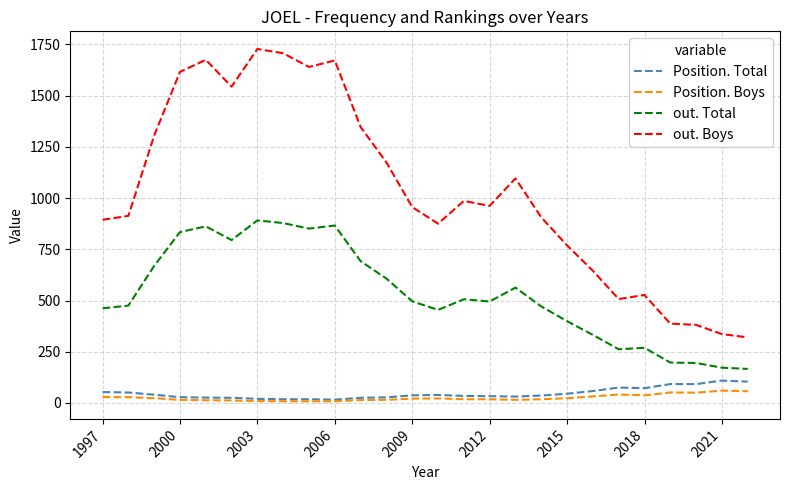

Which series has the largest total across all categories?

out. Boys